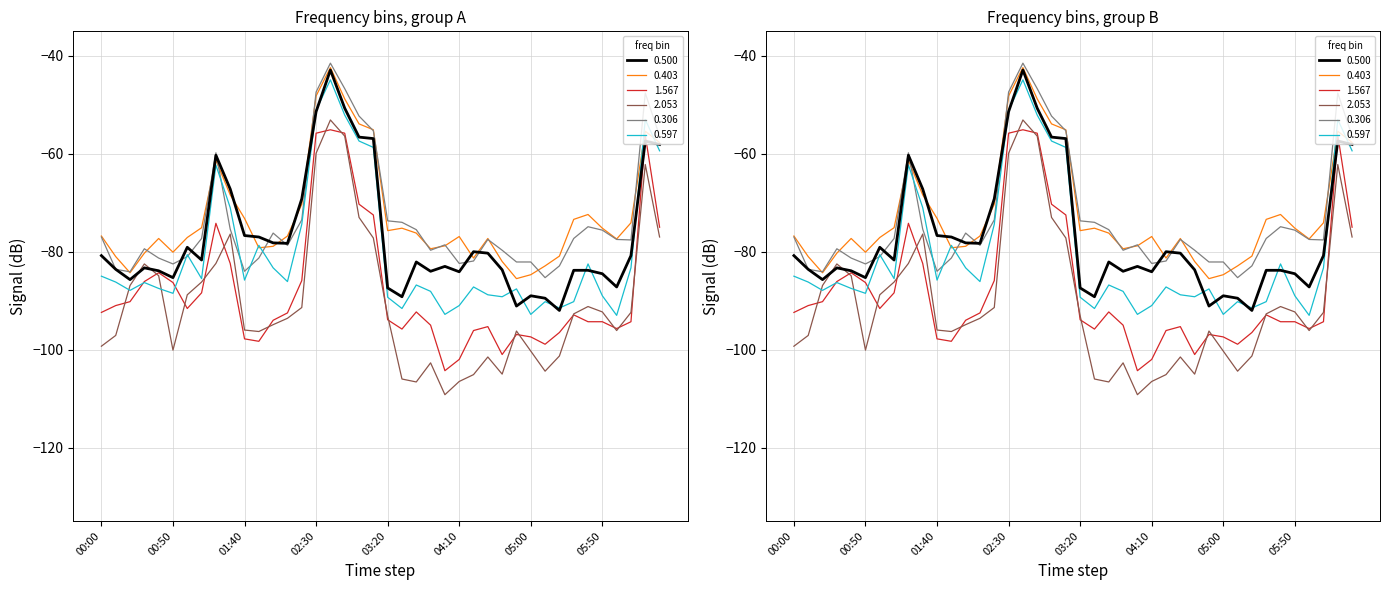

How many interior local peaks does the 0.597 series have?

11